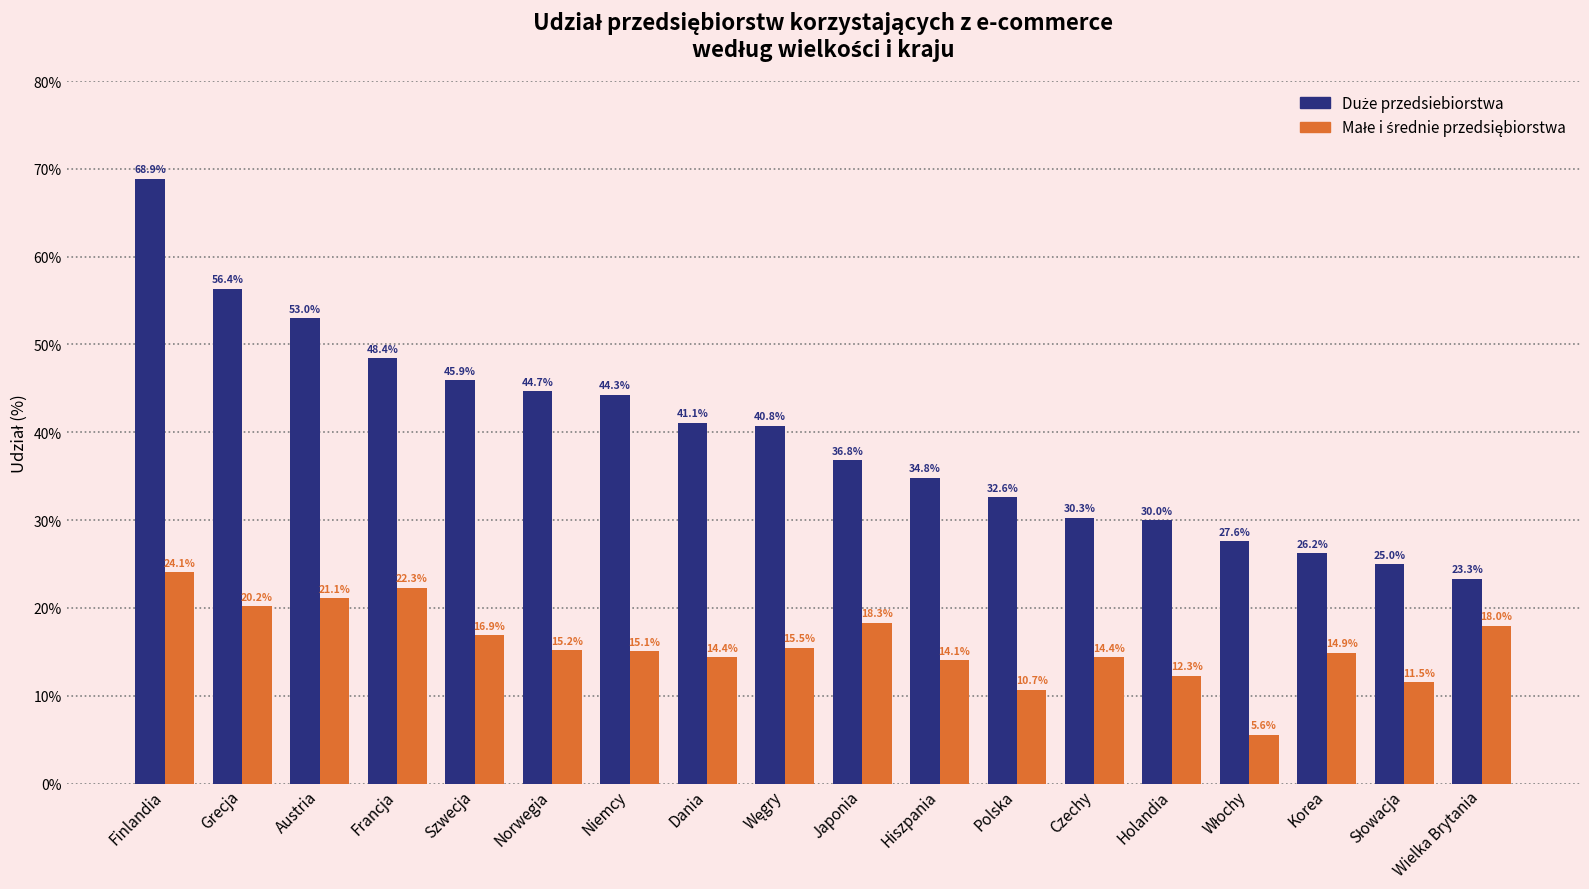

What is the label of the 6th bar from the left?

Norwegia